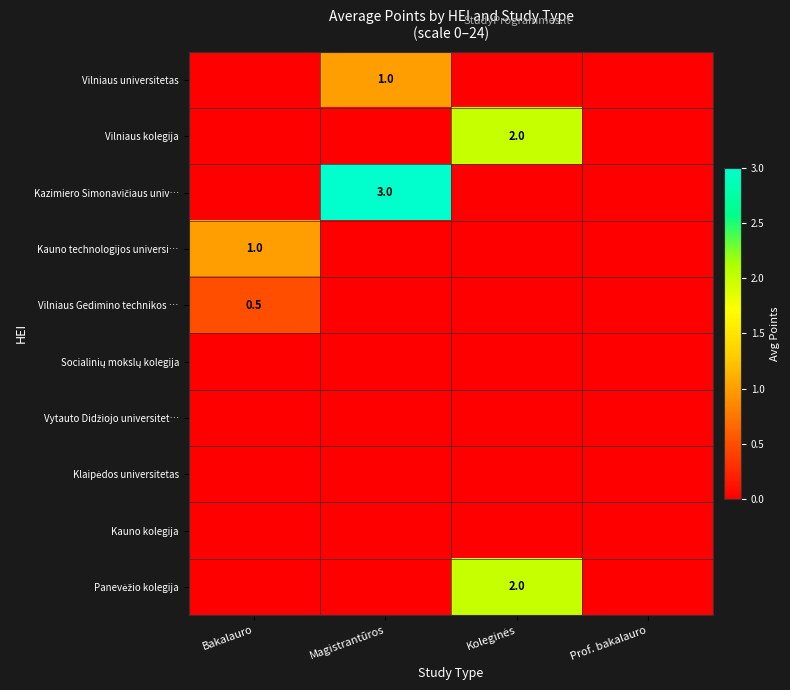

The value of Vilniaus universitetas at Magistrantūros is 1.0. True or false?

True